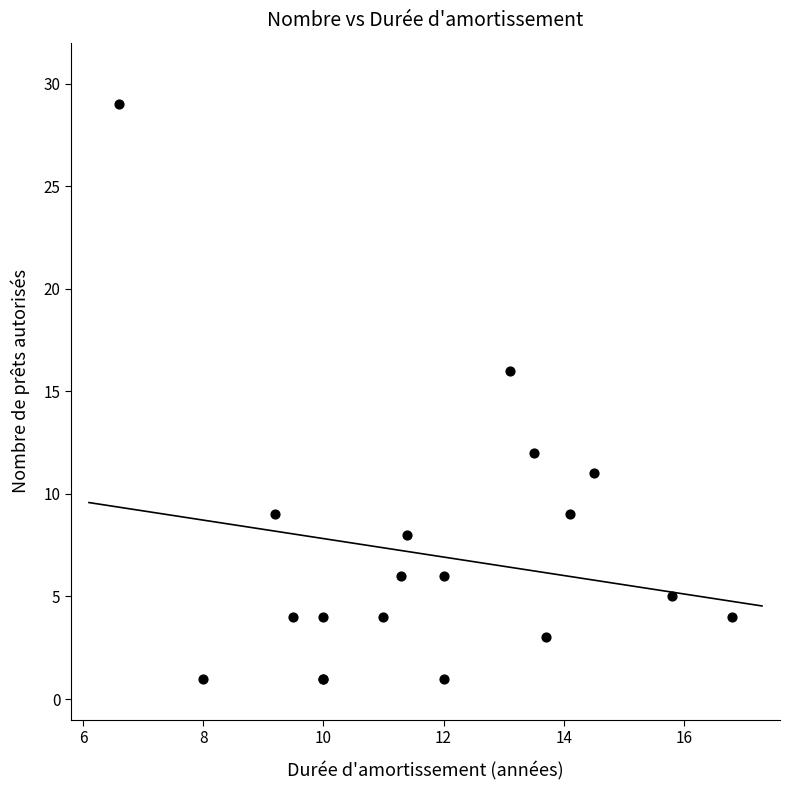

What Y value in the scatter plot is closest to 15?

16